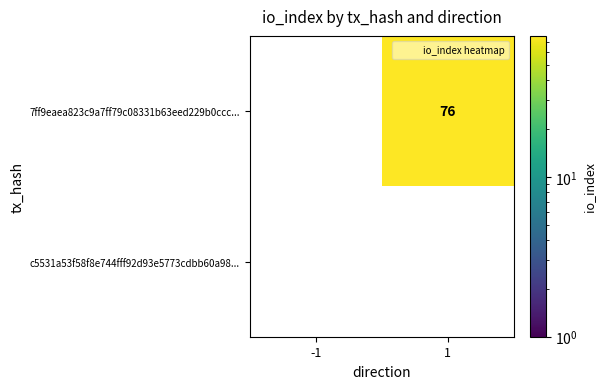

Rank the series by their maximum value, from lowest to highest.

c5531a53f58f8e744fff92d93e5773cdbb60a98..., 7ff9eaea823c9a7ff79c08331b63eed229b0ccc...